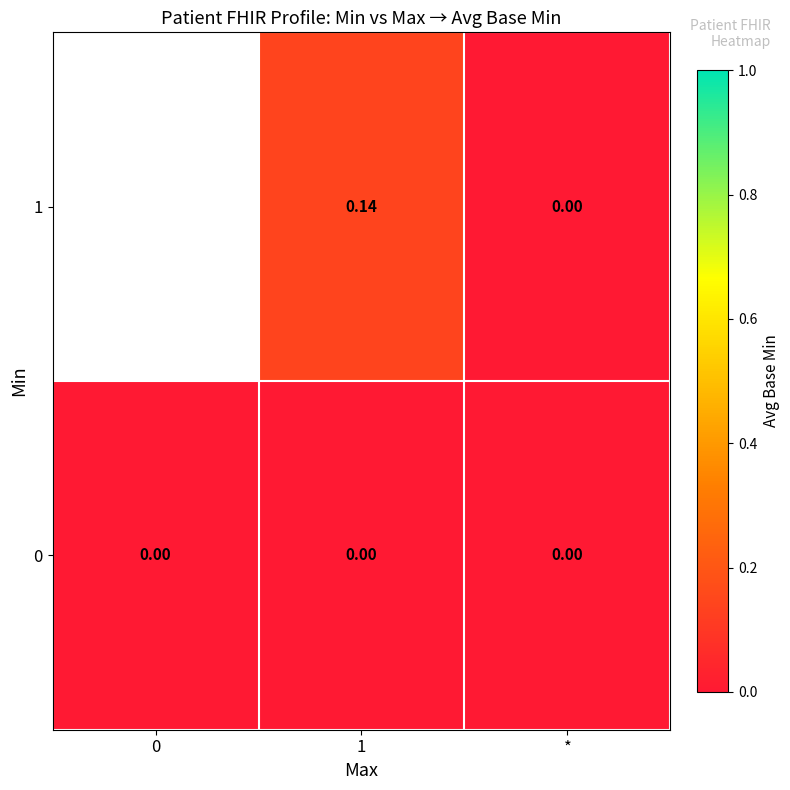

At 1, list the series in order from largest to smallest.

1, 0